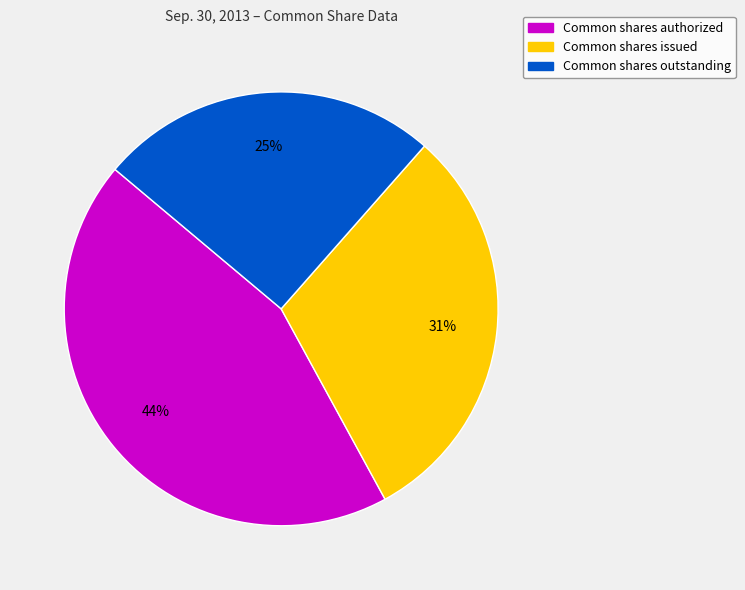

How many segments does this pie chart have?

3